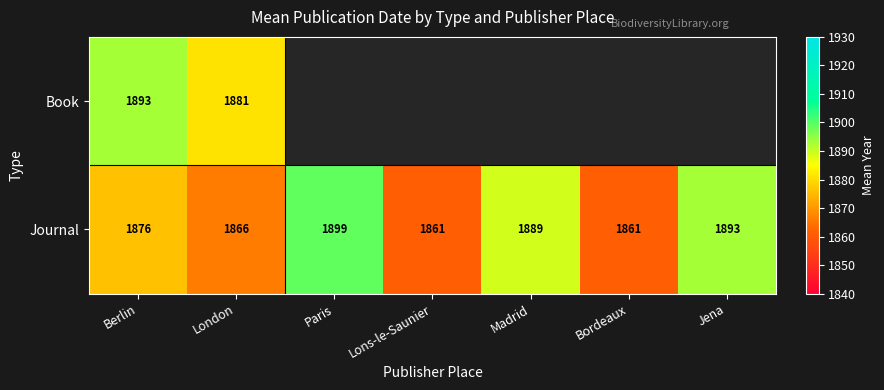

Count the Journal values in the range 1861 to 1893.

6